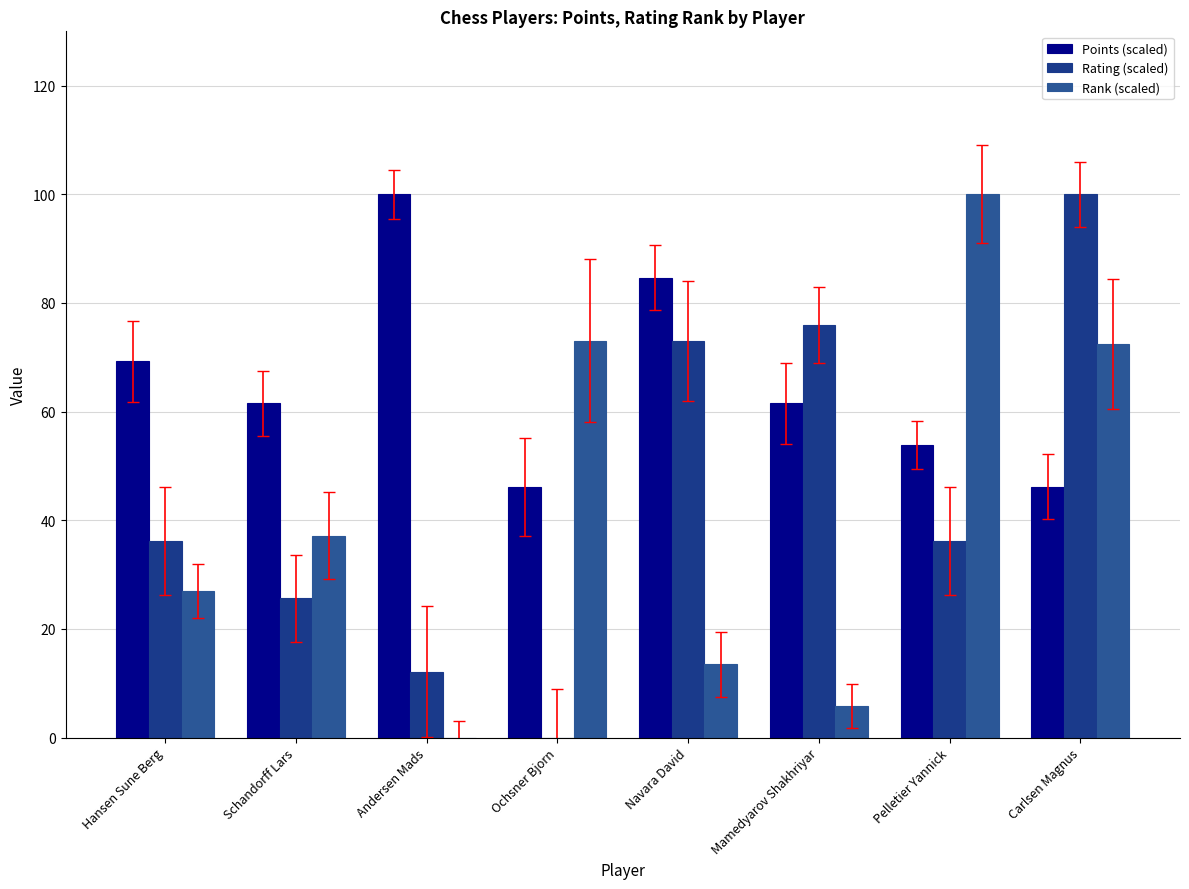

How many values in Rank (scaled) are above zero?

7